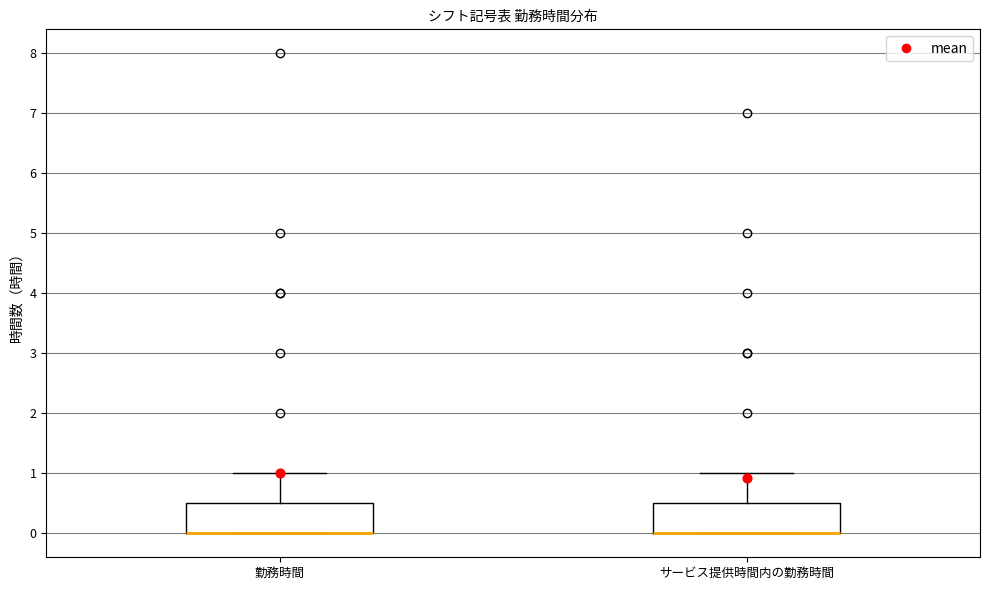

Reading left to right, transcribe this box plot: for each box, give where its median line is, the range the box spans, and where its two whiskers end, as read against the y-axis. The values are not printed on the chart, so give them approximately, as read against the axis.

勤務時間: median 0.0 (drawn on the box's lower edge), box 0.0 to 0.5, whiskers 0.0 to 1.0
サービス提供時間内の勤務時間: median 0.0 (drawn on the box's lower edge), box 0.0 to 0.5, whiskers 0.0 to 1.0